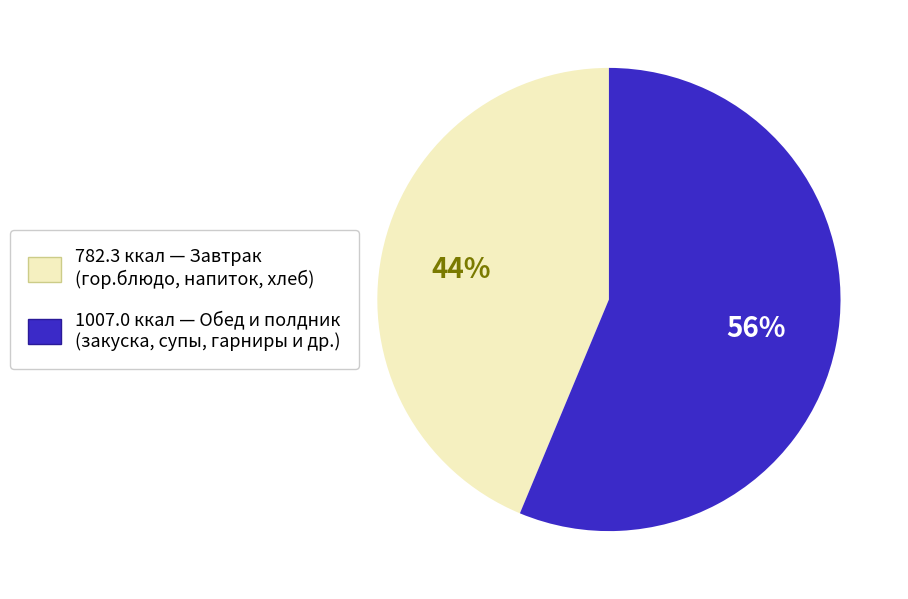

How many segments does this pie chart have?

2